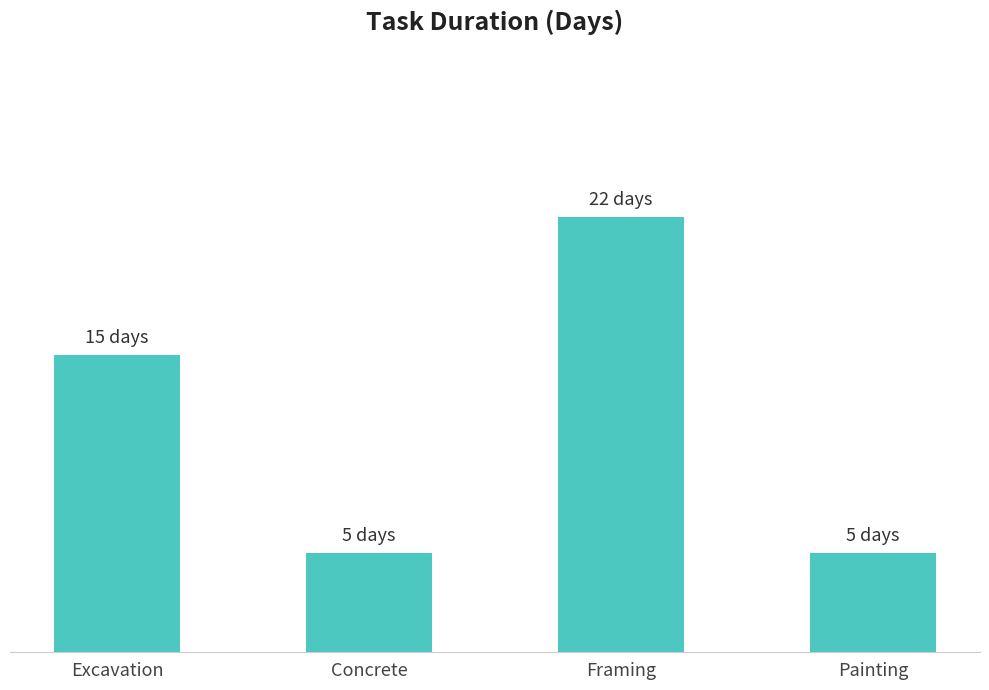

At which label is the value closest to 13?

Excavation